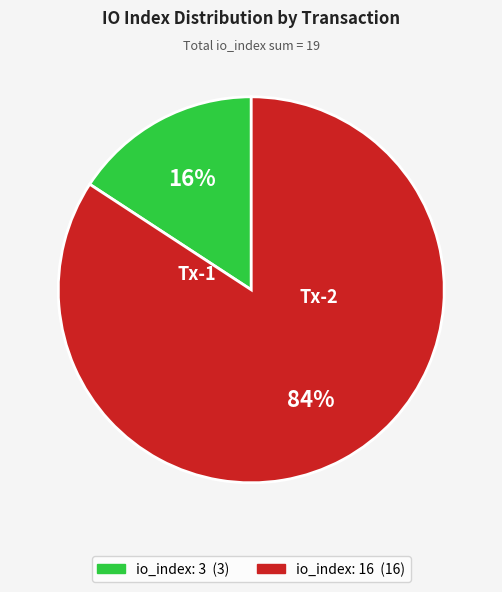

Which slice is the smallest?

io_index: 3